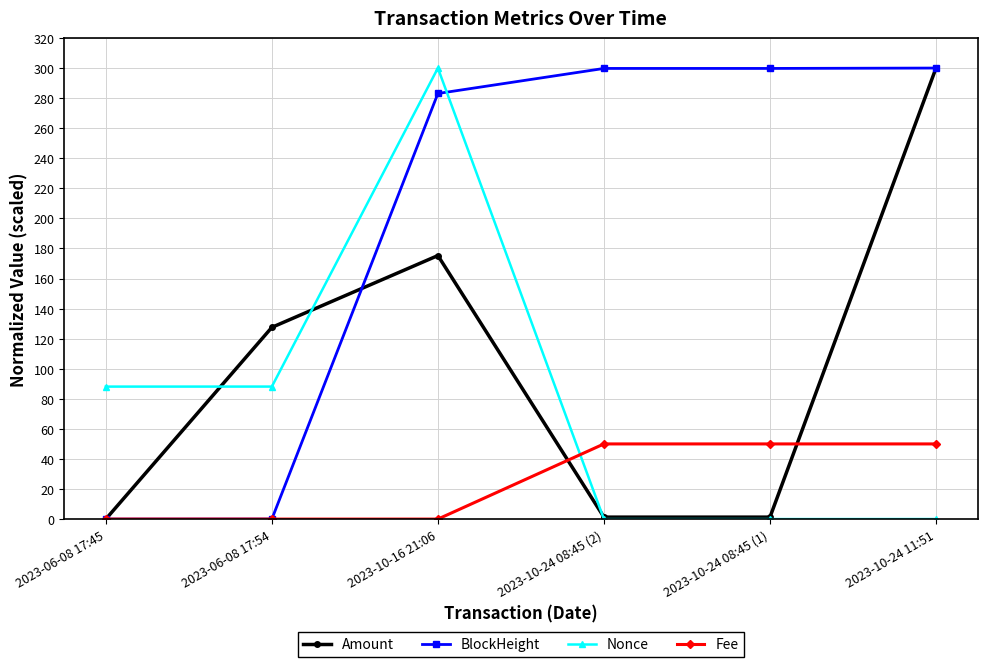

At 2023-10-16 21:06, list the series in order from largest to smallest.

Nonce, BlockHeight, Amount, Fee